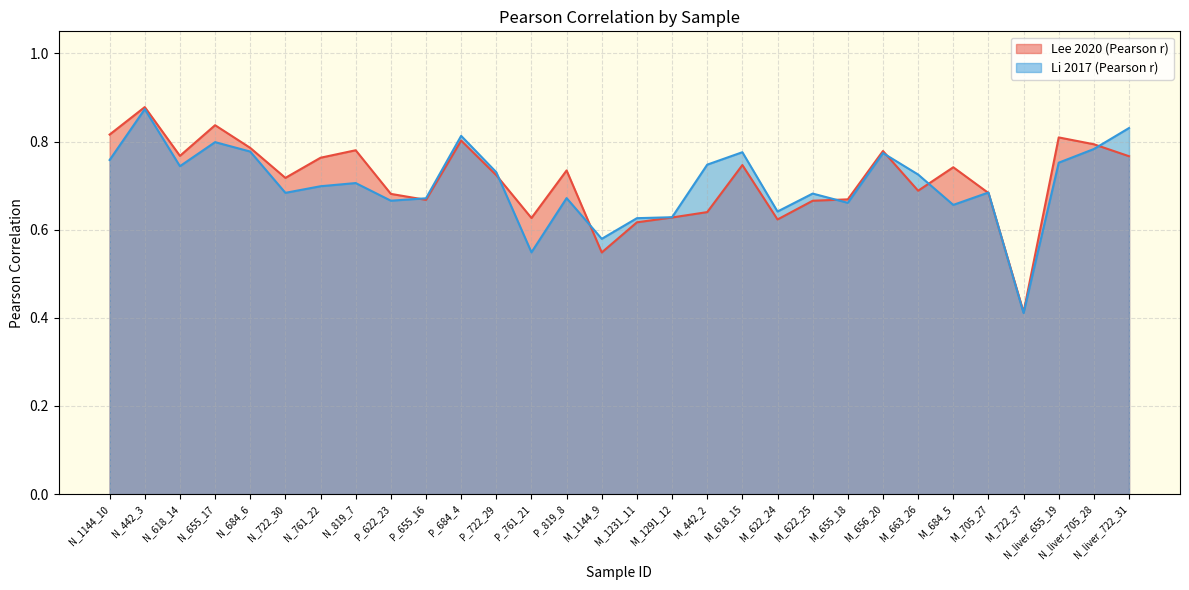

Which category has the lowest value in the Lee 2020 (Pearson r) series?

M_722_37